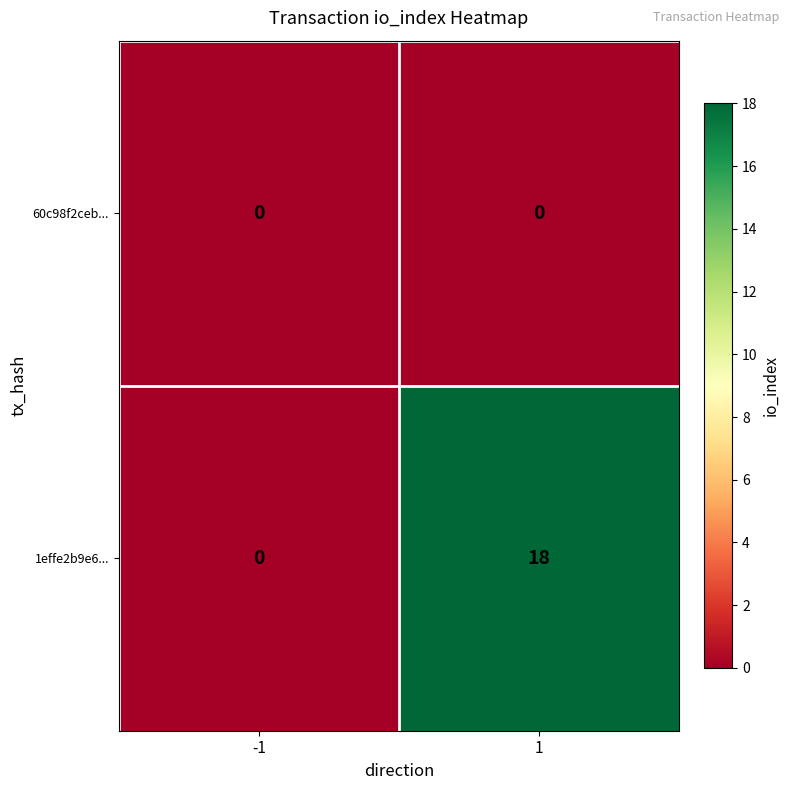

What is the spread (max minus min) of values at 1?

18